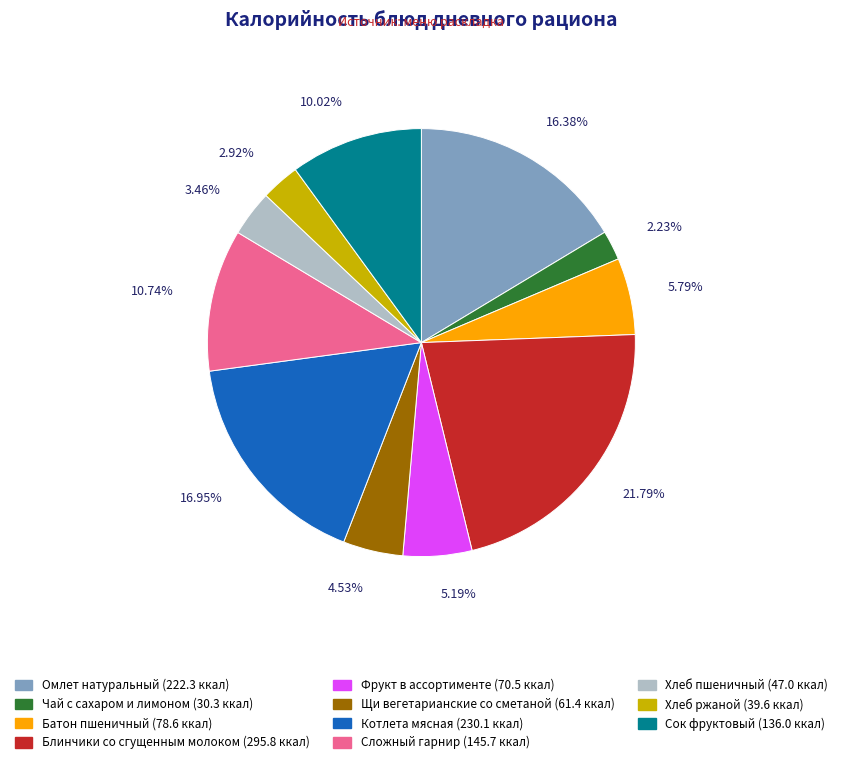

How many slices are in this pie chart?

11